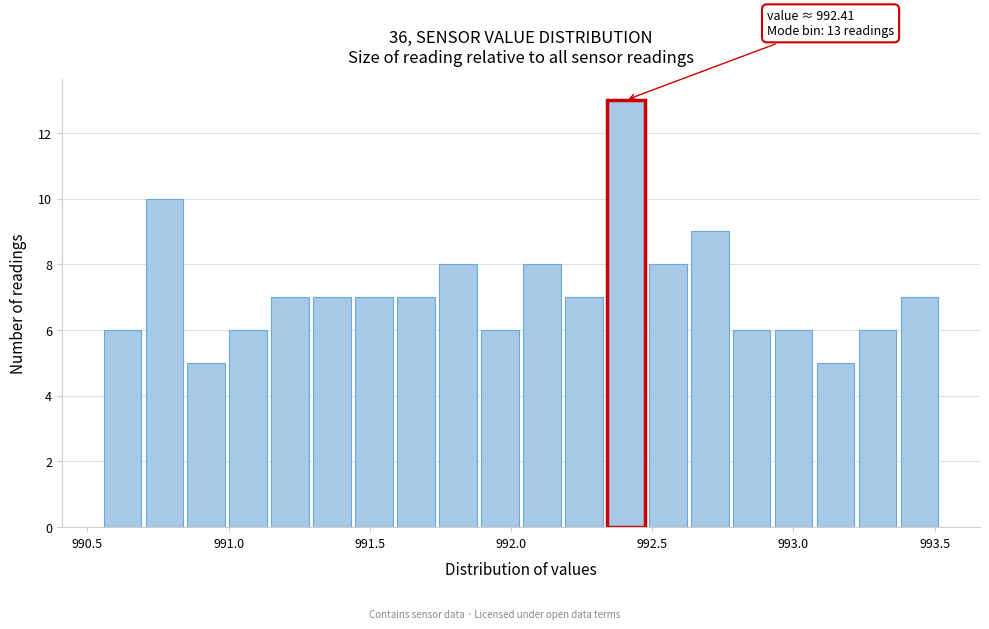

Around what value on the x-axis is the tallest bar? Give the approximate position of its centre, as read against the axis.

992.40